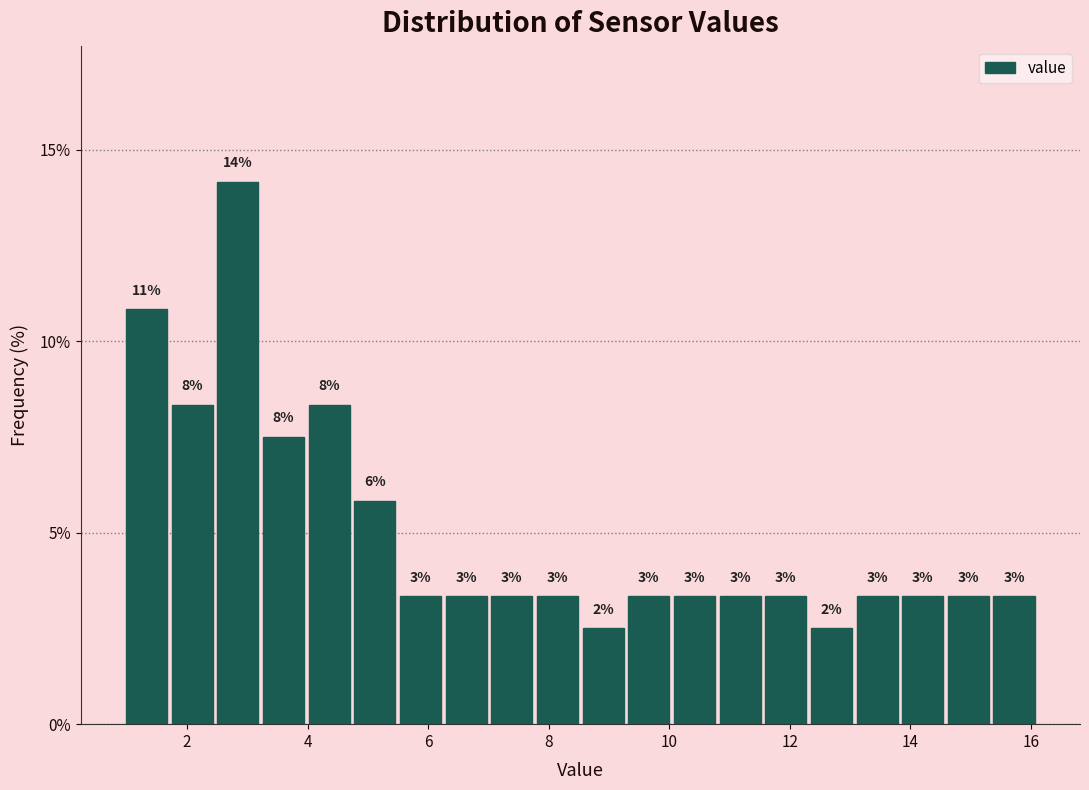

Read against the x-axis, roughly where is the centre of the tallest bar?

2.8